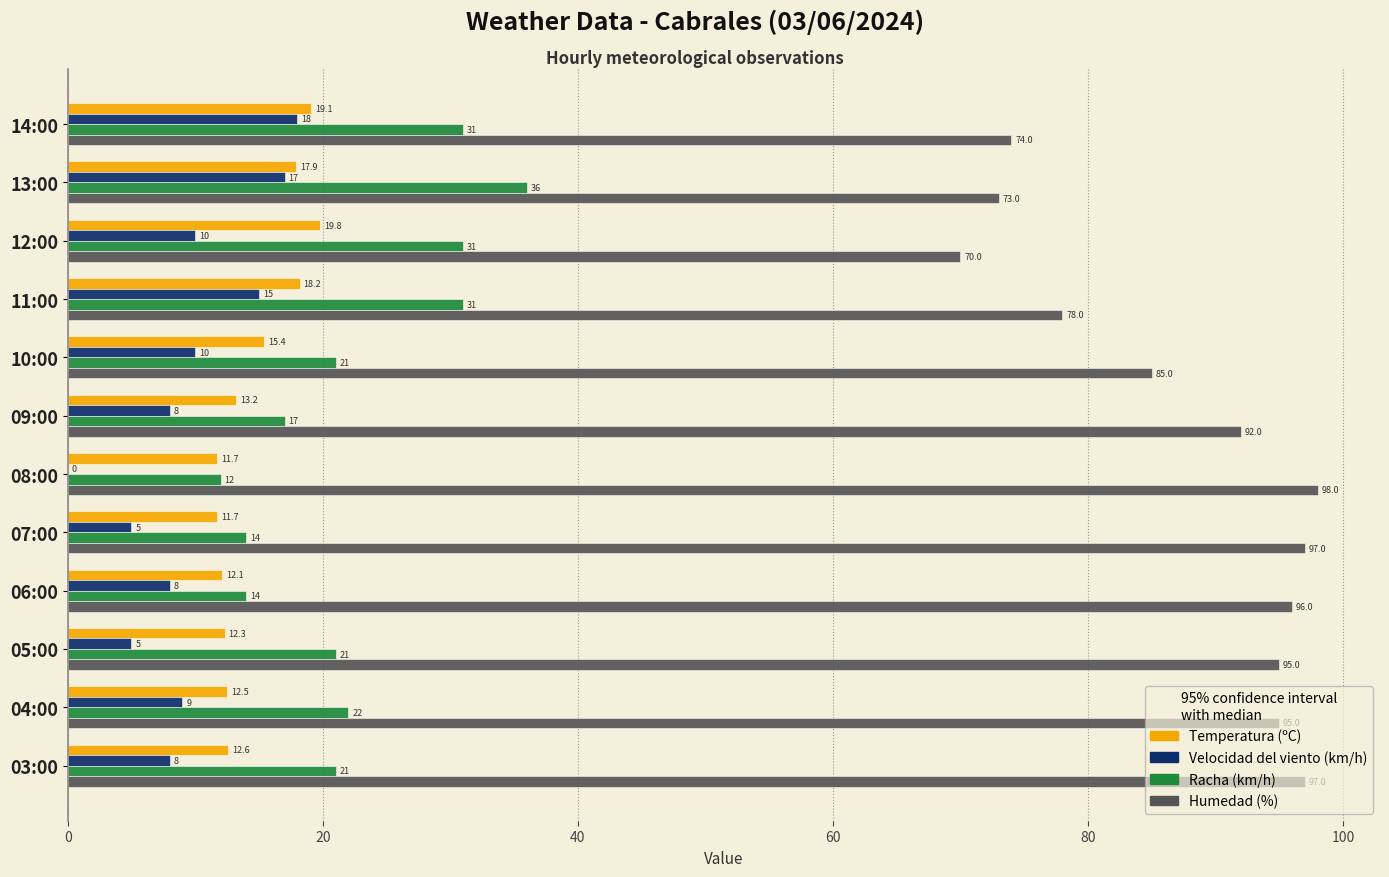

What are all the series names shown in the legend?

Temperatura (ºC), Velocidad del viento (km/h), Racha (km/h), Humedad (%)